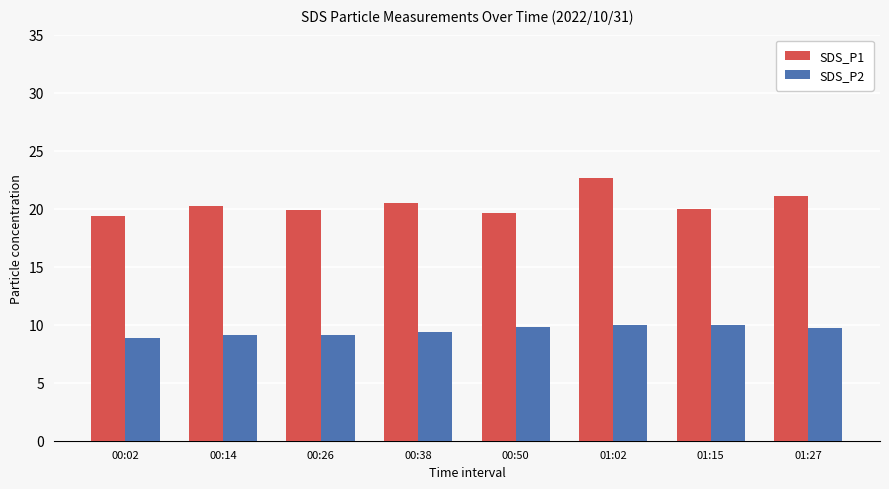

What is the total value across all series at 00:38?

29.9